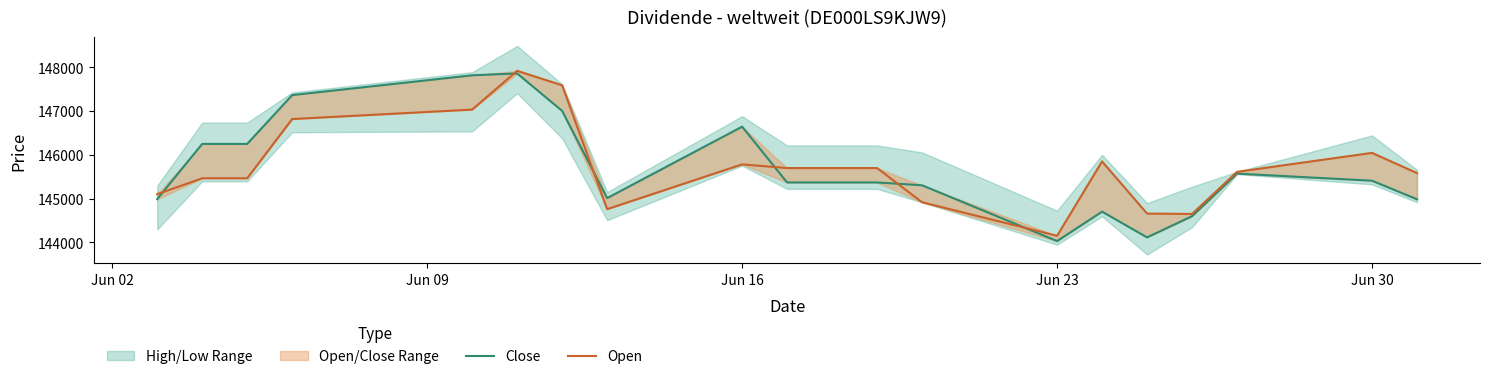

True or false: Open has more than 2 interior local peaks.

True